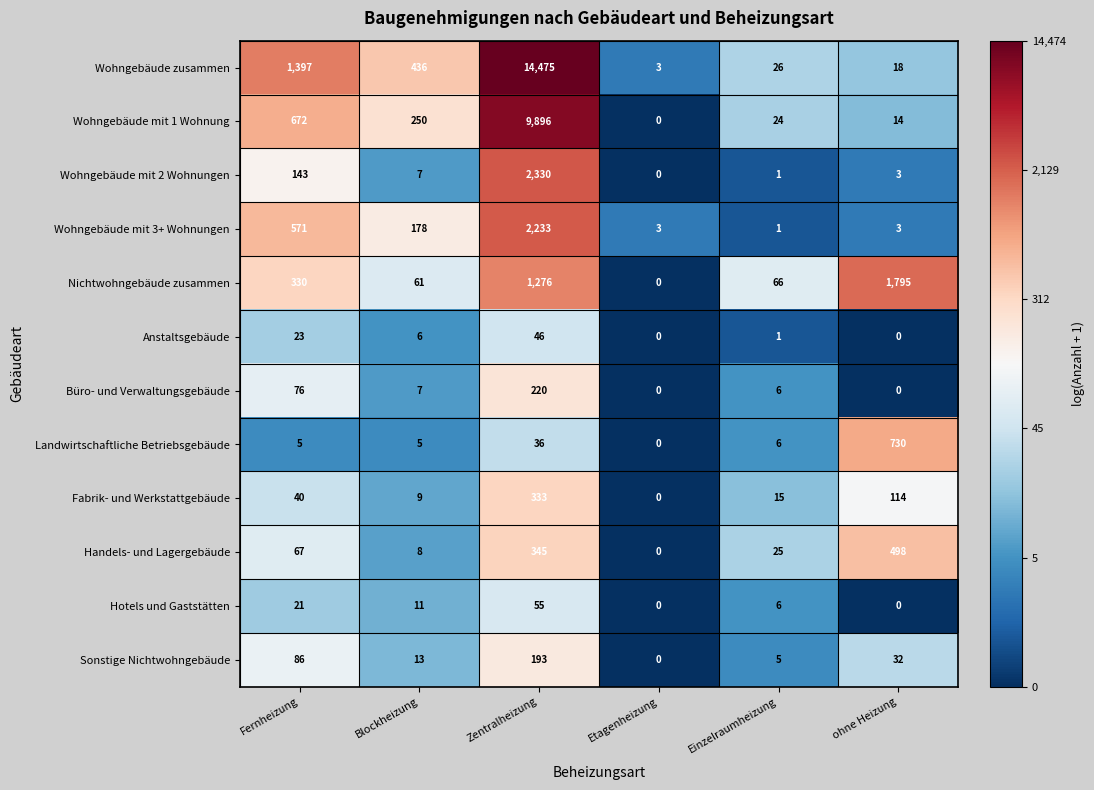

Where does the Wohngebäude mit 3+ Wohnungen series first go above 178?

Fernheizung